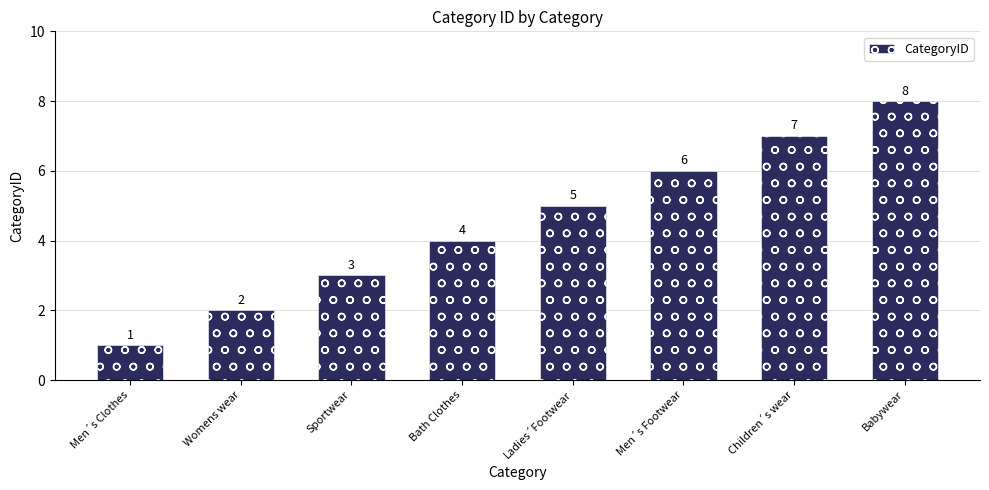

How many data points are less than 5?

4